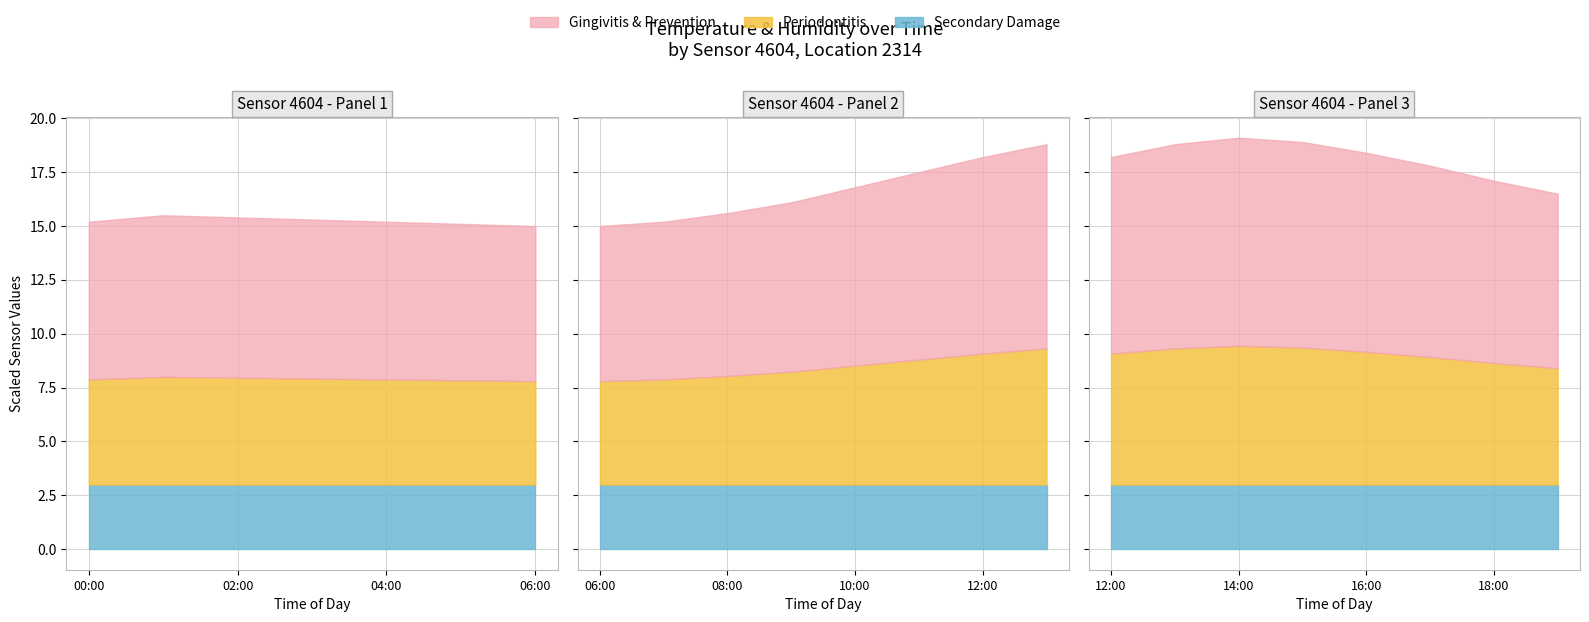

Does the chart display data point markers on the line(s)?

No